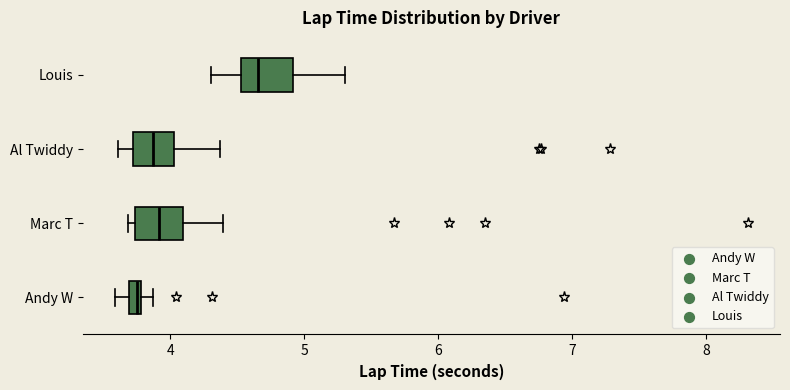

Which box has the furthest to the right median line?

Louis